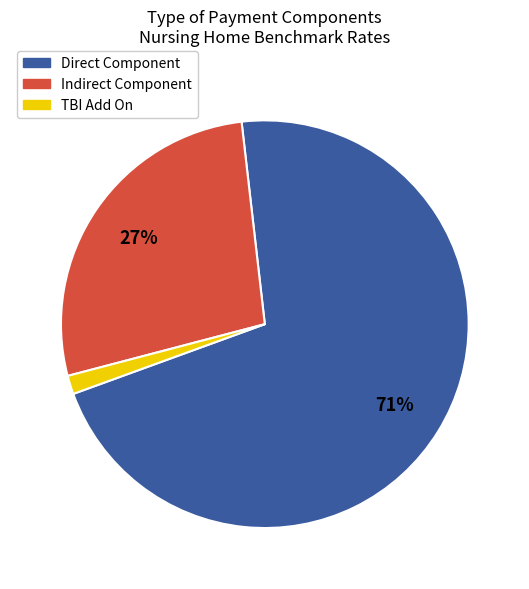

Is there a majority slice in this chart?

Yes